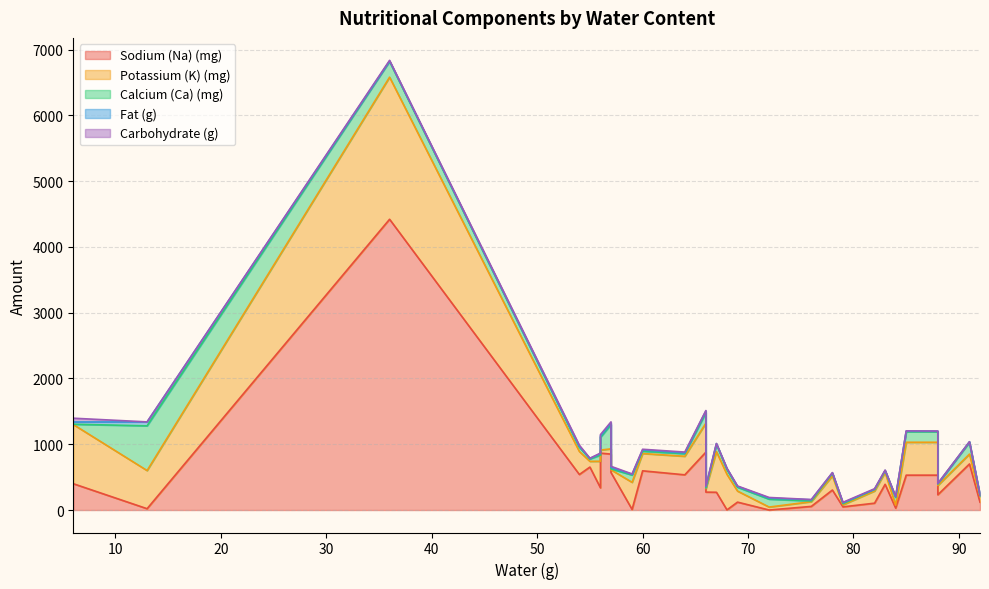

Count the number of categories in the chart.

30